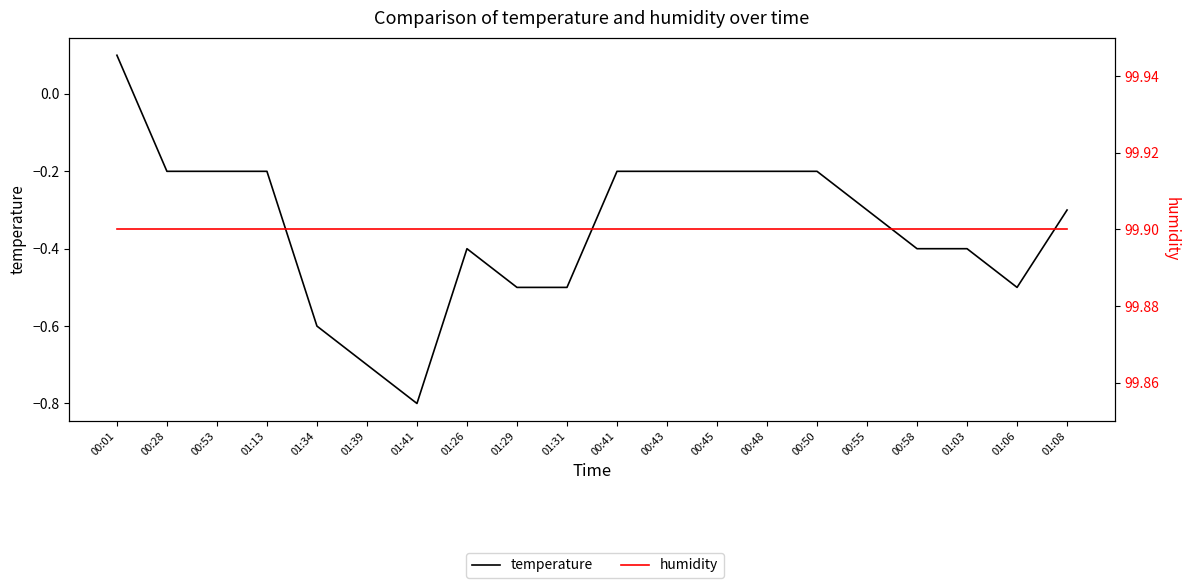

Rank the categories by temperature value from lowest to highest.

01:41, 01:39, 01:34, 01:29, 01:31, 01:06, 01:26, 00:58, 01:03, 00:55, 01:08, 00:28, 00:53, 01:13, 00:41, 00:43, 00:45, 00:48, 00:50, 00:01